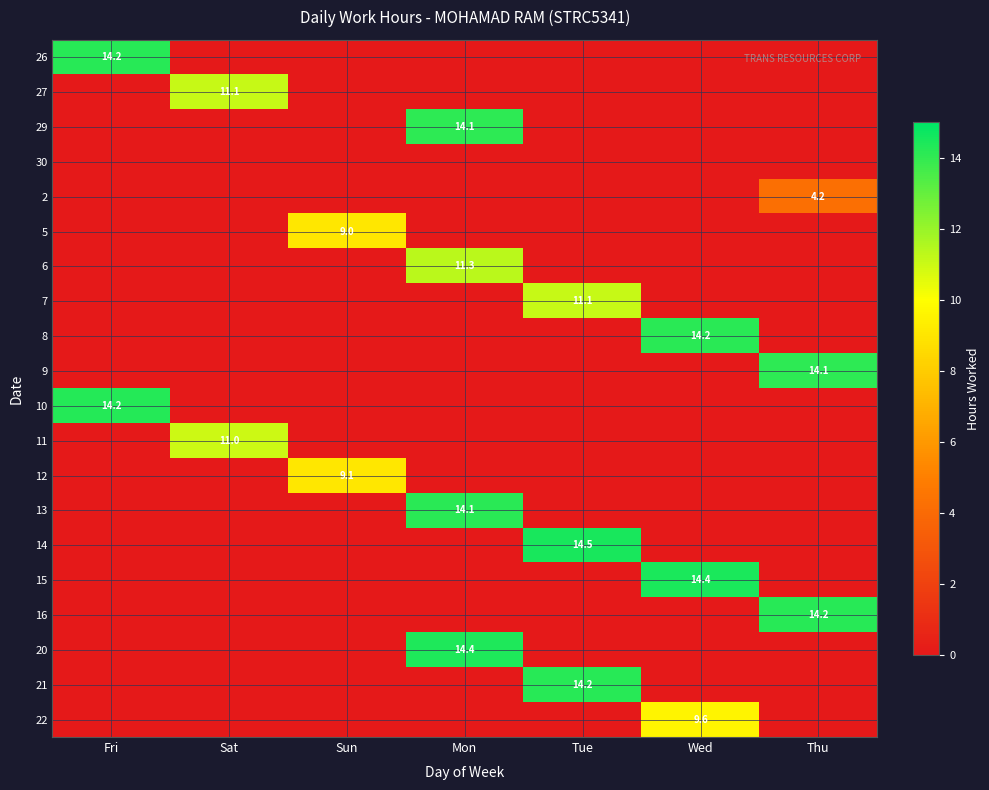

Which series has the widest spread of values?

14